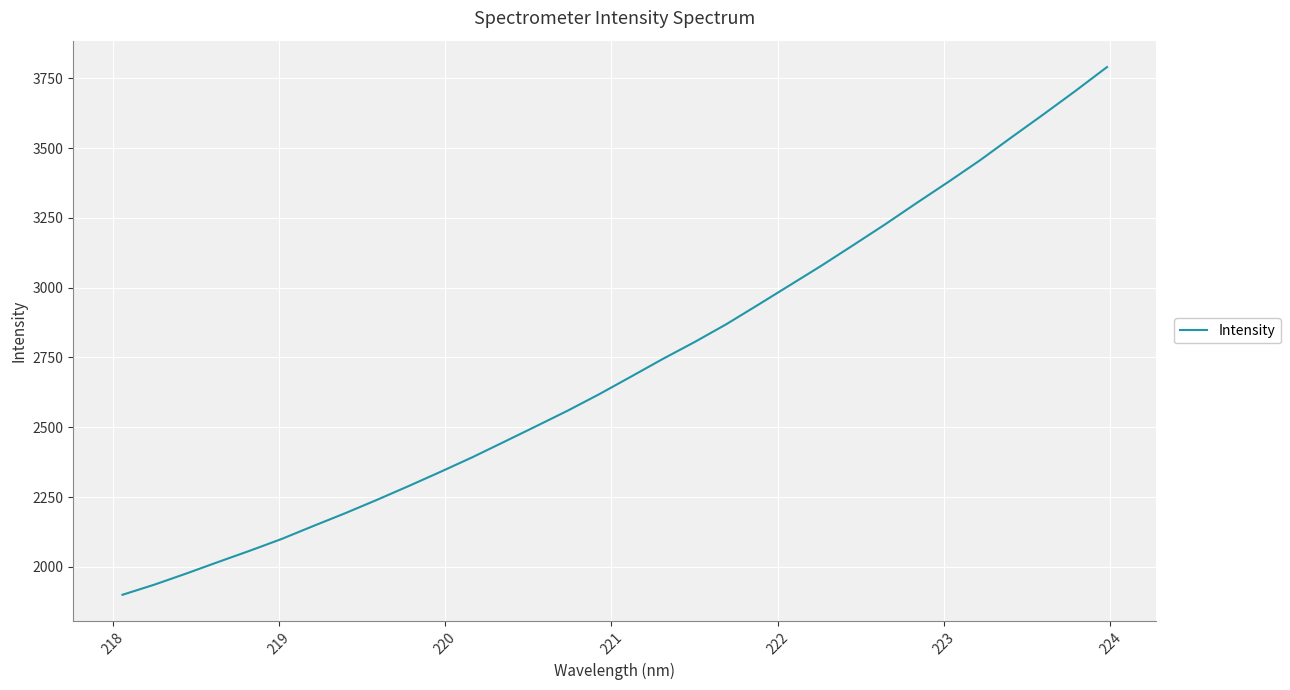

What is the smallest value displayed?

1900.0